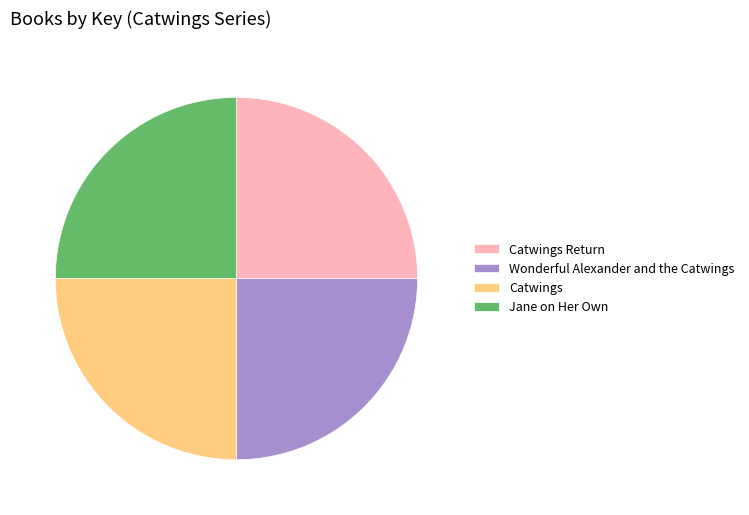

How many segments does this pie chart have?

4